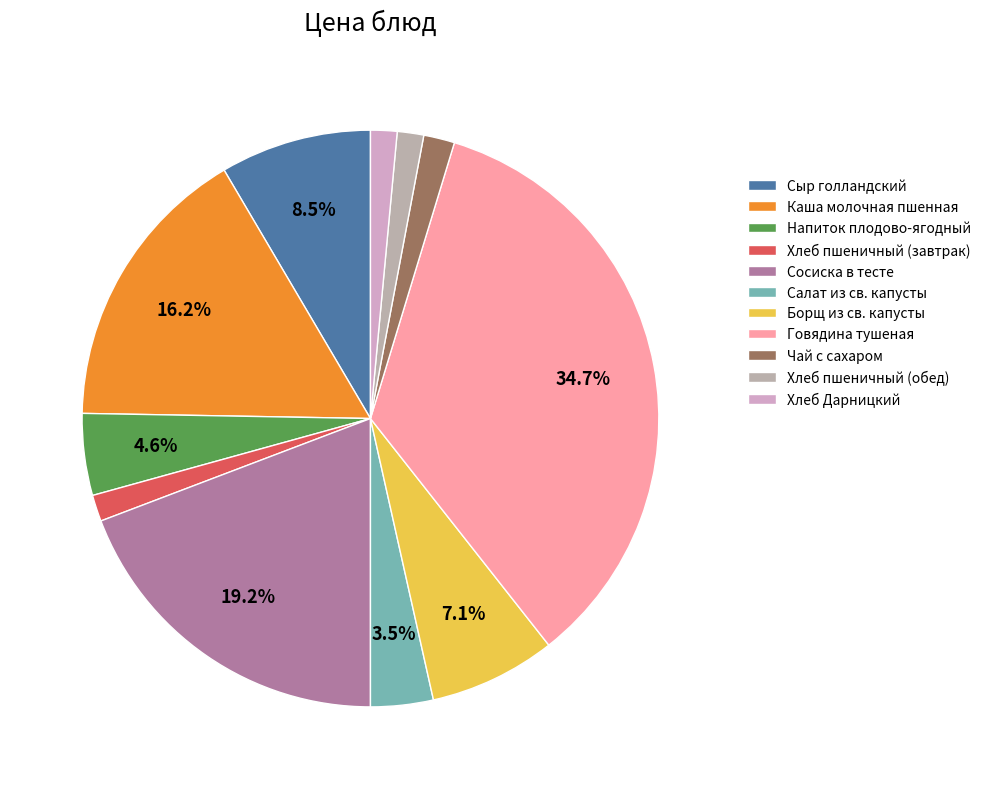

True or false: Напиток плодово-ягодный accounts for 1% of the total.

False